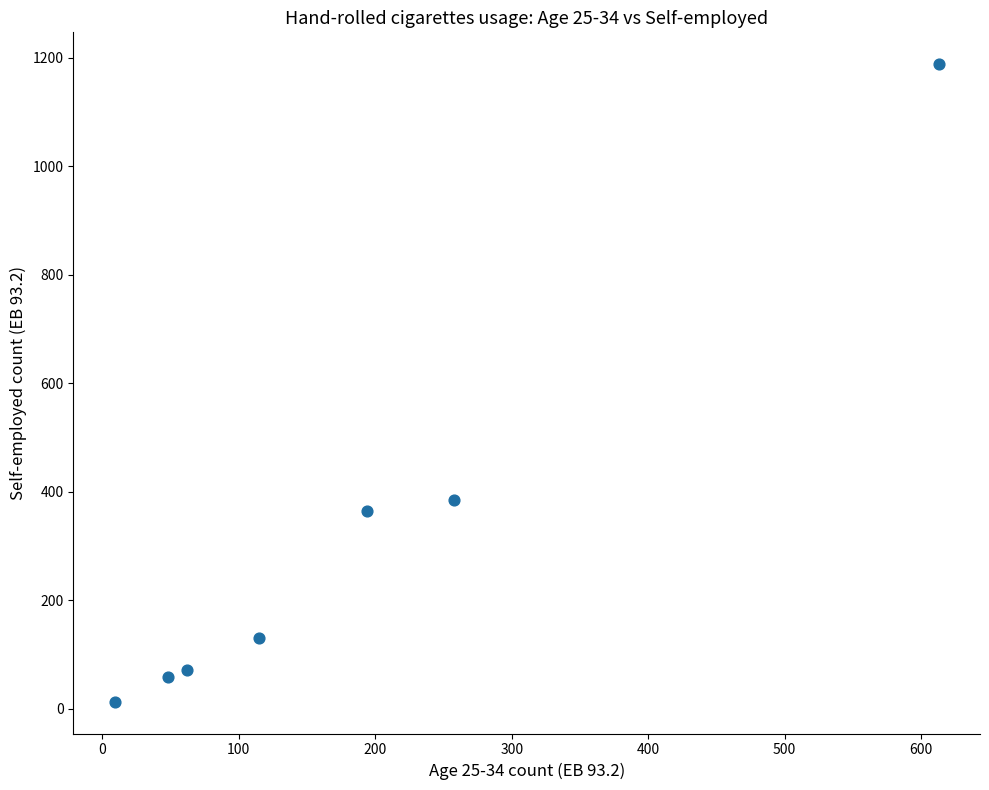

What is the average Y value?

316